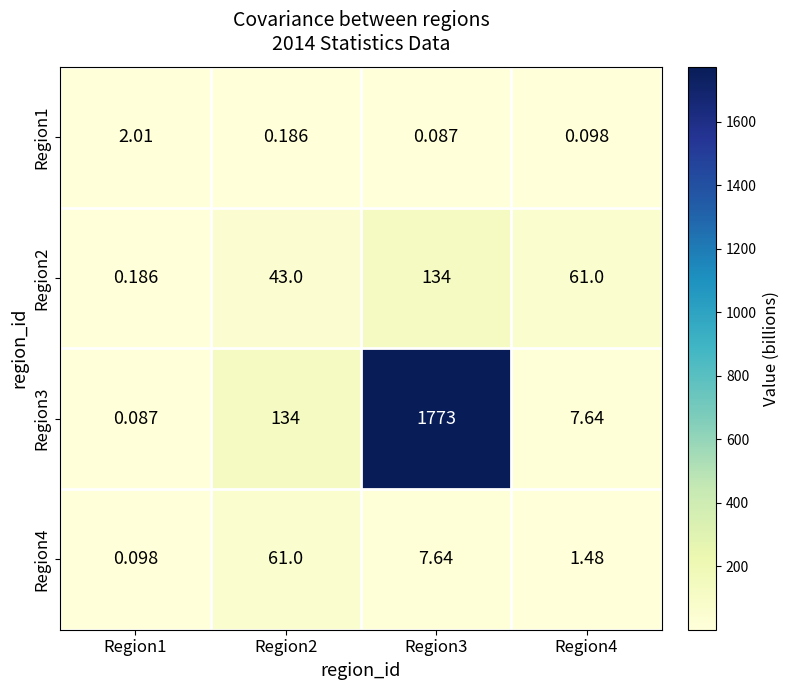

Is the value of Region2 at Region4 greater than the value of Region4 at Region4?

Yes